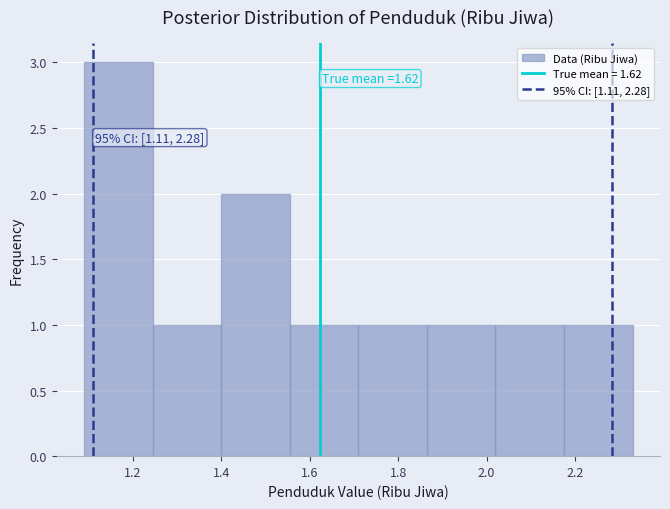

Over which range of the x-axis is the bar tallest?

1.090 to 1.245